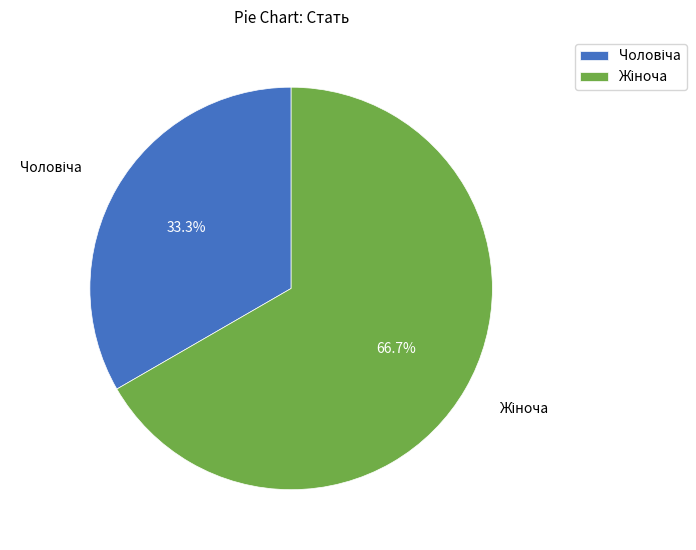

Does any single category account for the majority?

Yes